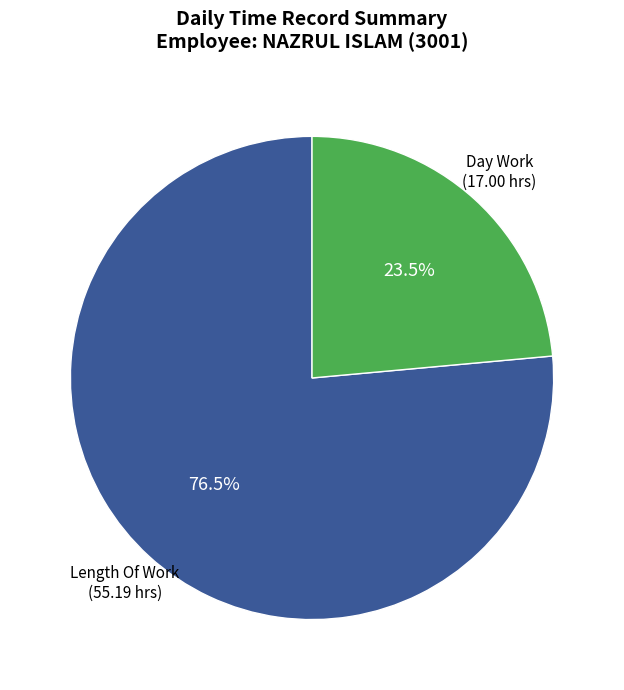

Is there a majority slice in this chart?

Yes